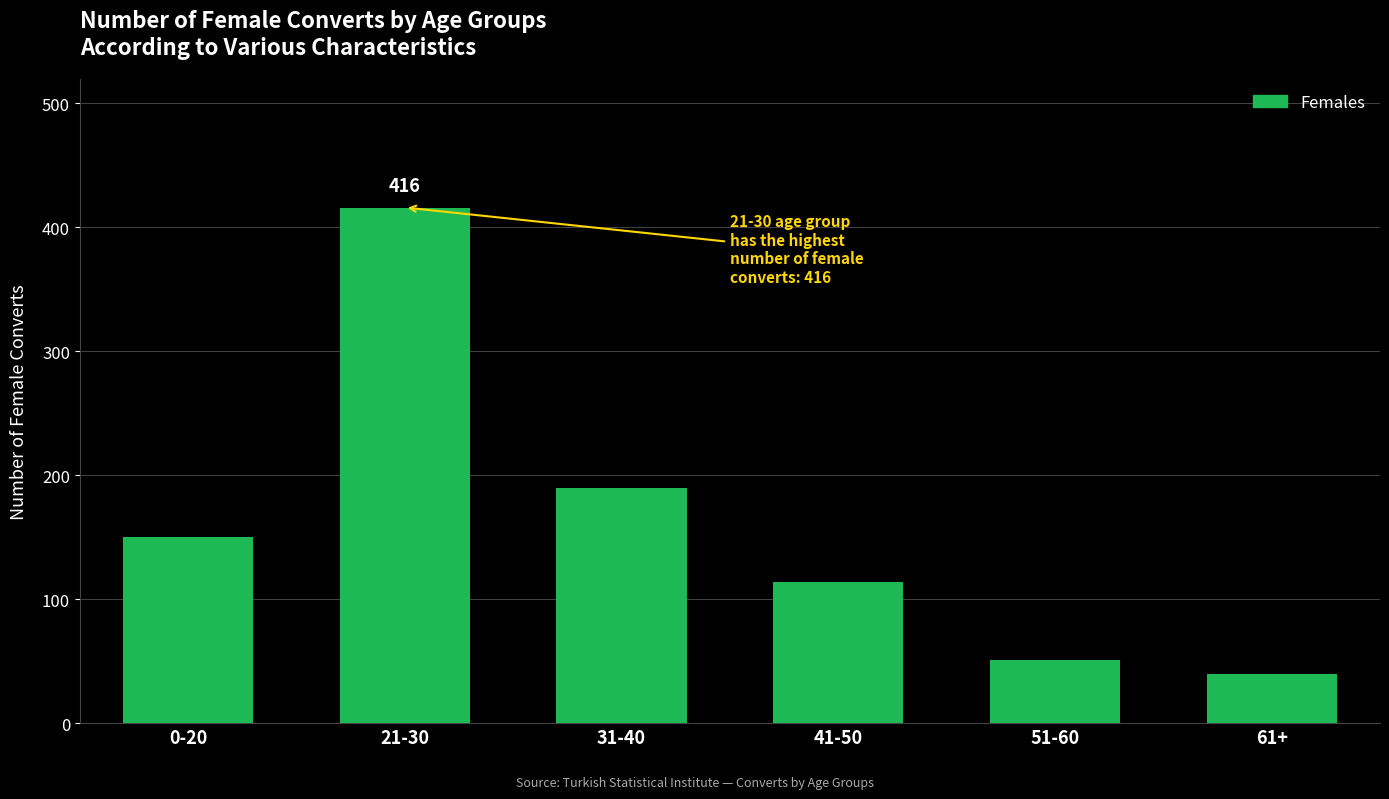

Reading left to right, transcribe all the data shown in this chart.

0-20=150	21-30=416	31-40=190	41-50=114	51-60=51	61+=40